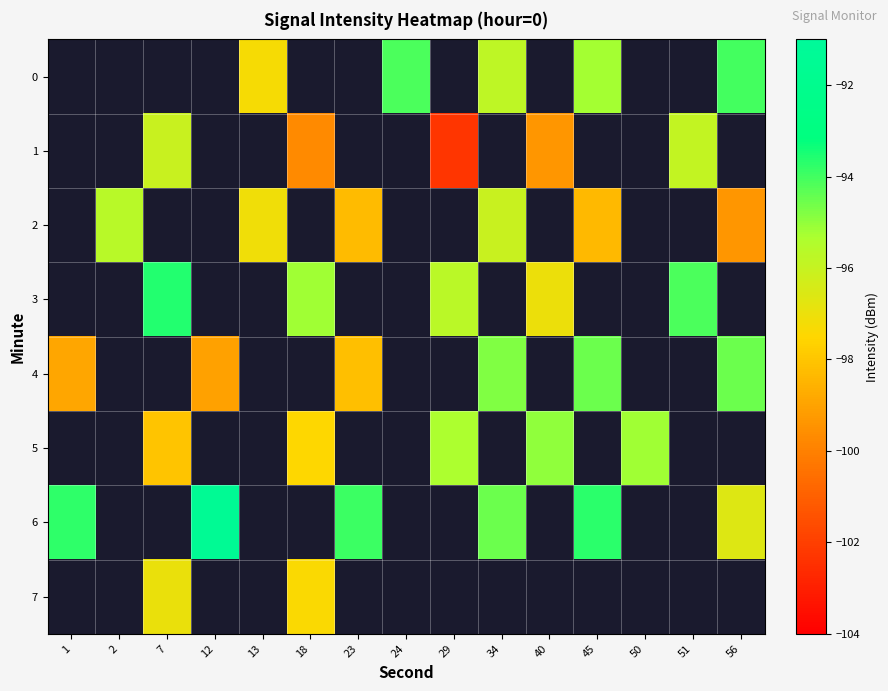

What is the difference between the maximum and minimum values in the 4 series?

4.5